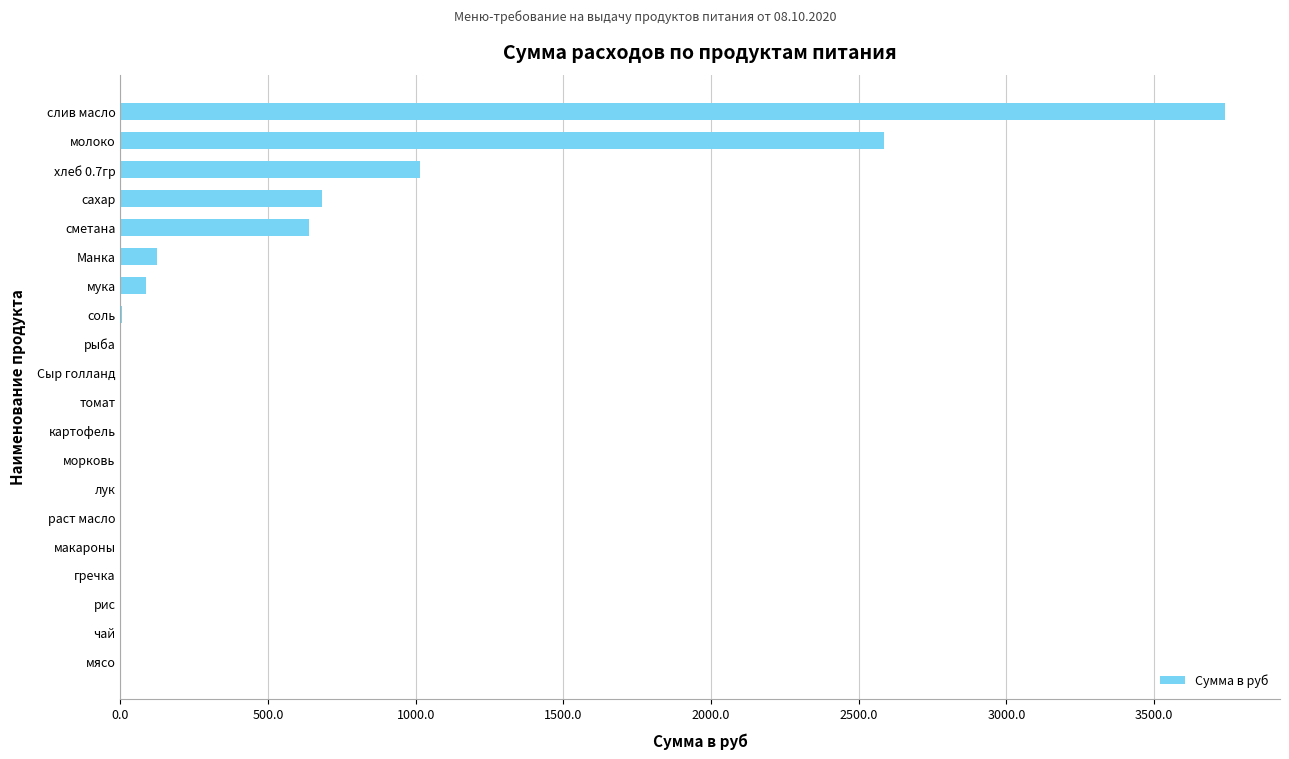

Between морковь and слив масло, which is larger?

слив масло